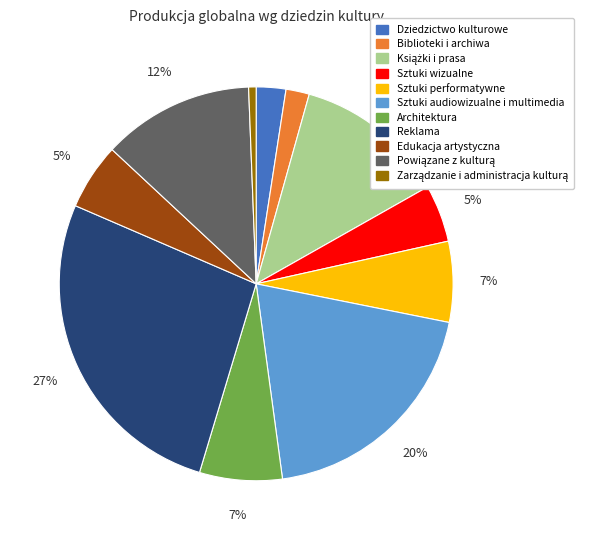

Combined, do Edukacja artystyczna and Biblioteki i archiwa account for over 50%?

No